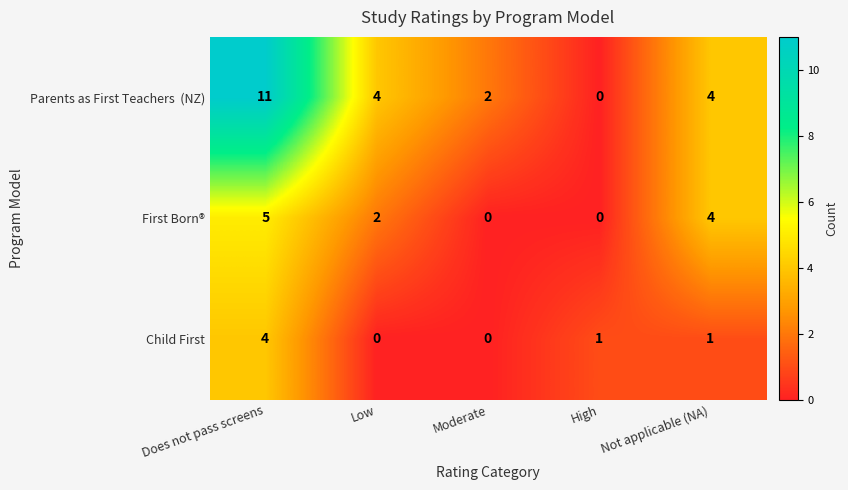

True or false: First Born® has a value of 3 at Low.

False